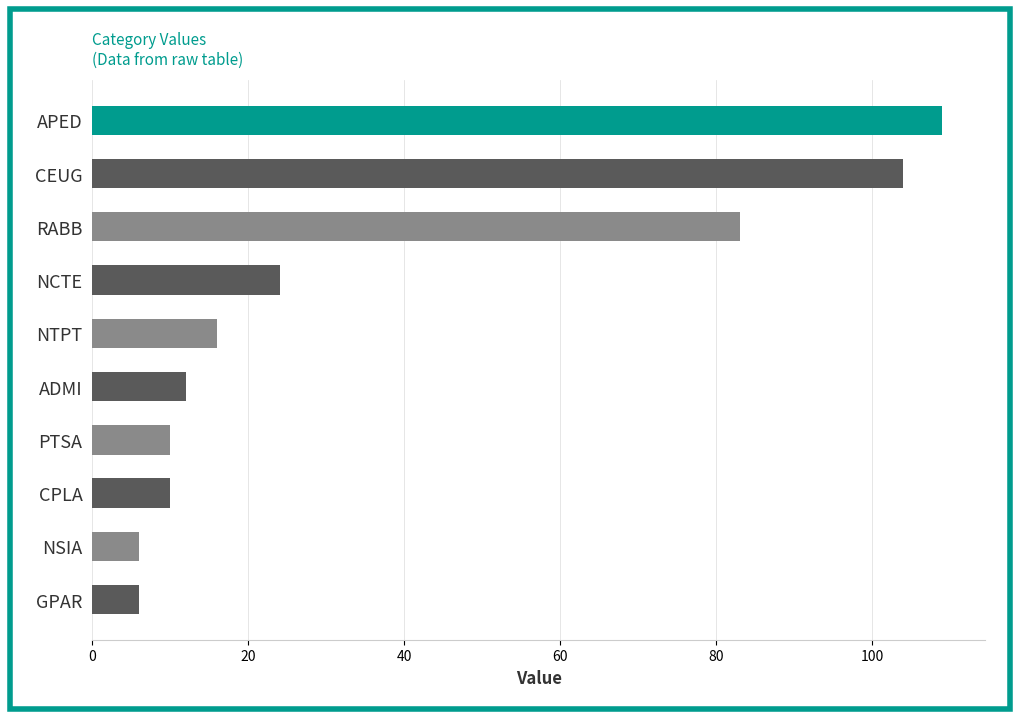

At which category does the chart reach its peak across all series?

APED